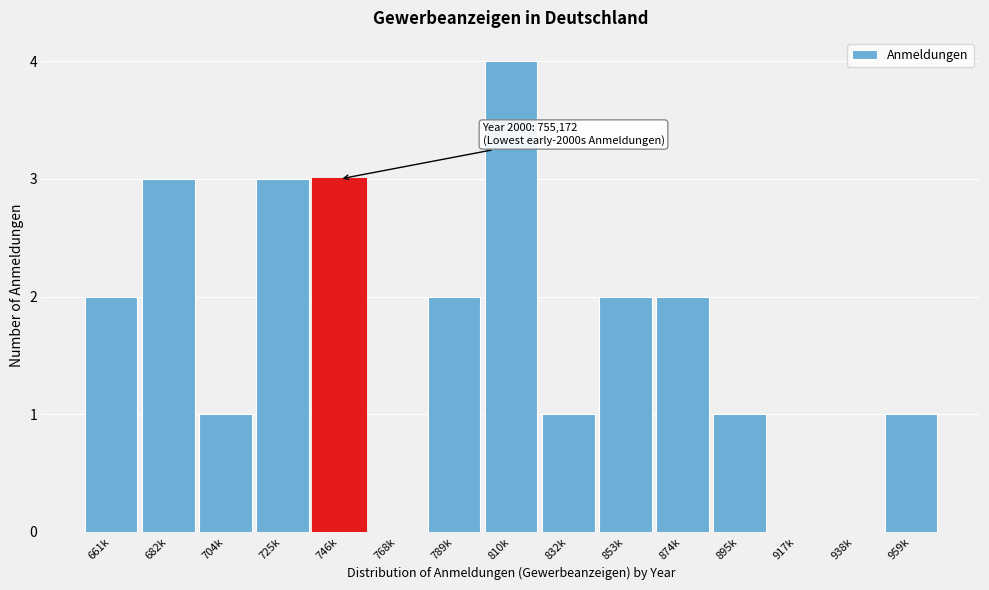

Reading right to left, extract all data points from this chart.

959k=1	938k=0	917k=0	895k=1	874k=2	853k=2	832k=1	810k=4	789k=2	768k=0	746k=3	725k=3	704k=1	682k=3	661k=2